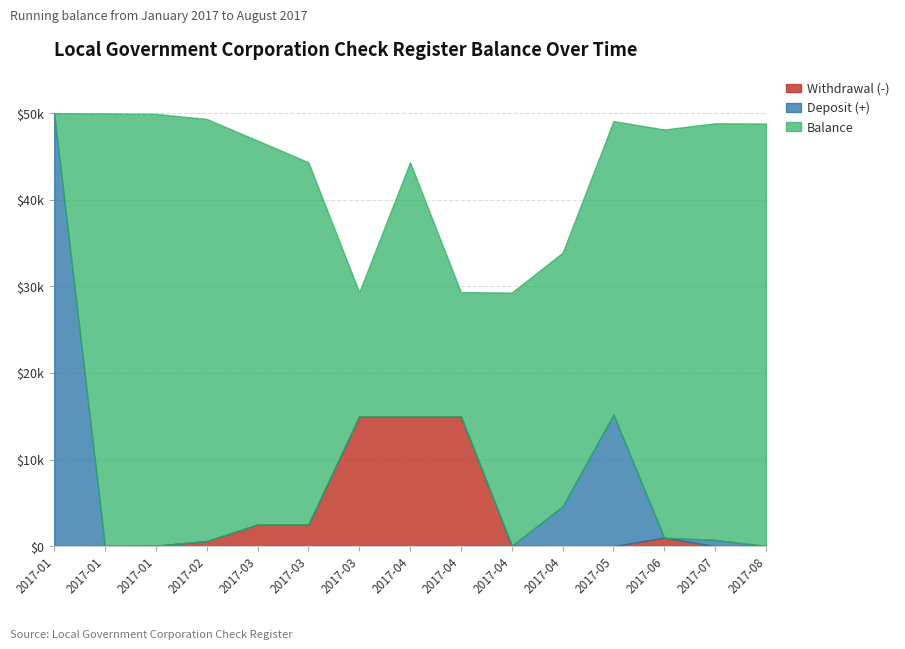

Which category has the highest value in the Balance series?

2017-01-19